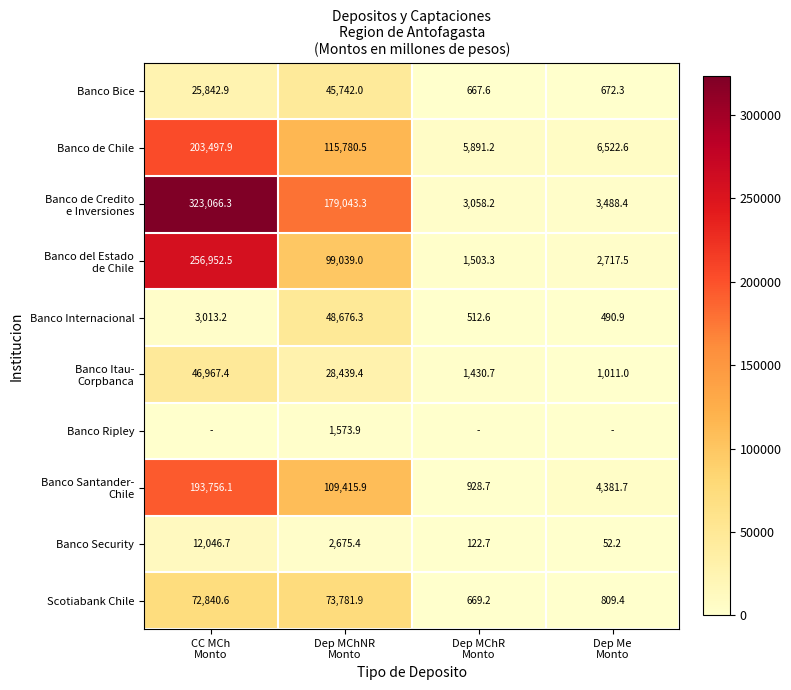

What is the difference between the maximum and minimum values in the Banco Internacional series?

48185.4